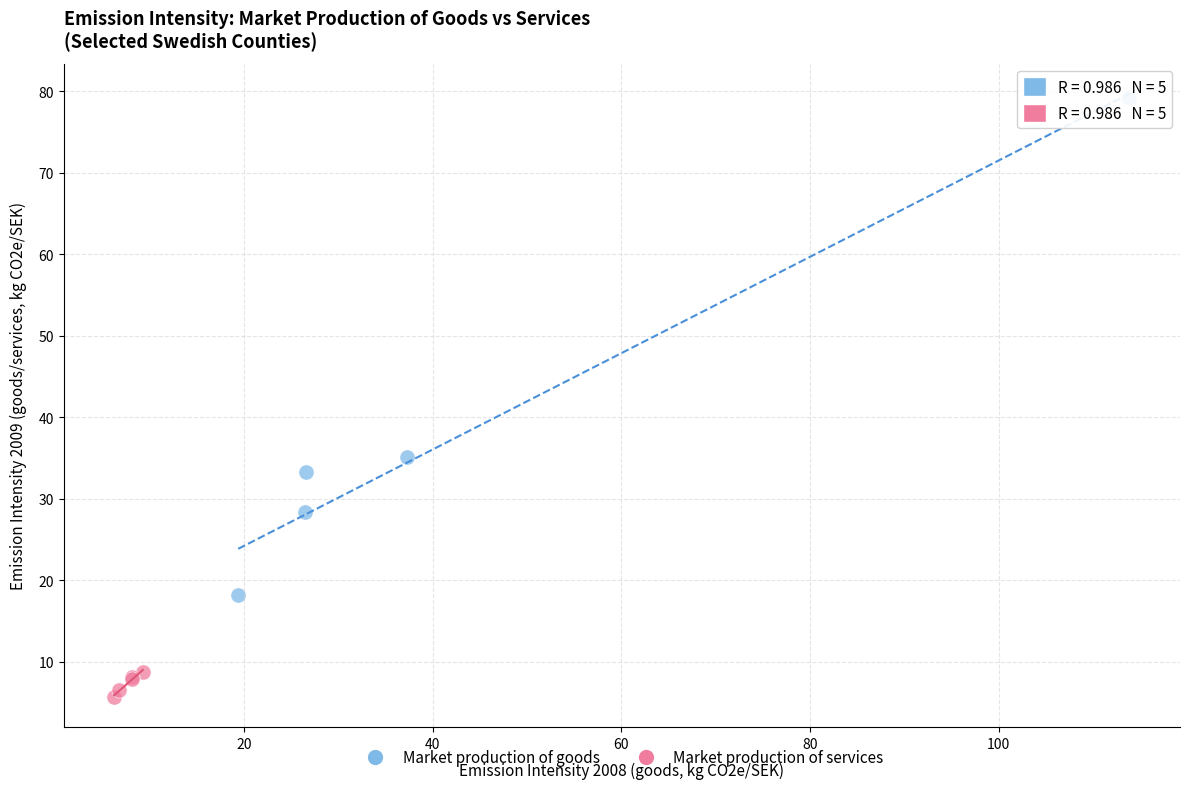

Which series reaches the maximum Y coordinate?

Market production of goods